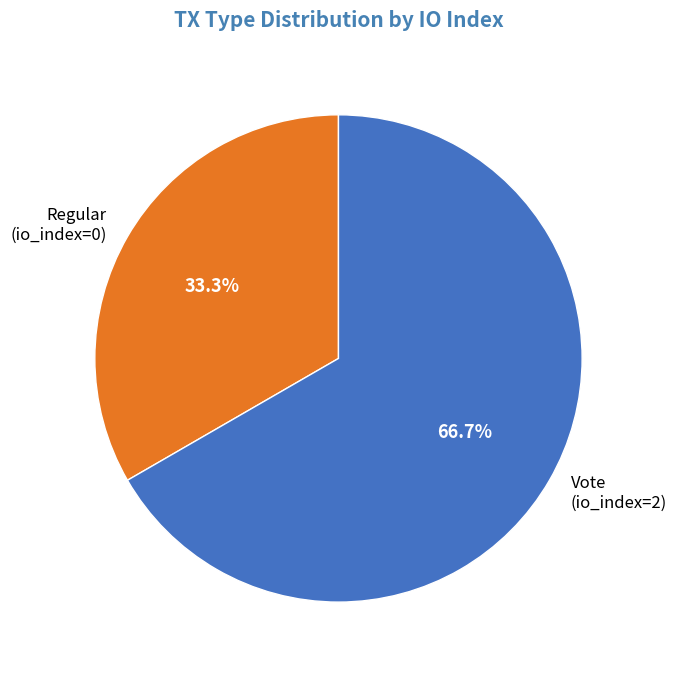

True or false: Regular (io_index=0) accounts for 1% of the total.

False